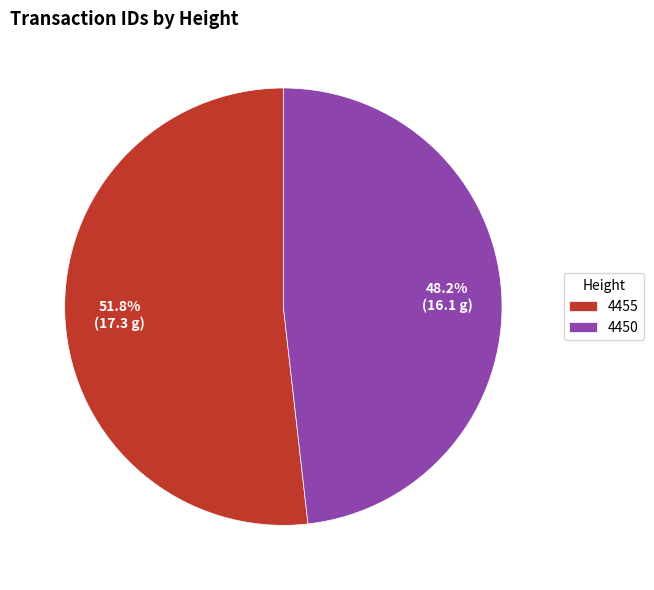

What percentage is the 4455 slice, to the nearest percent?

52%